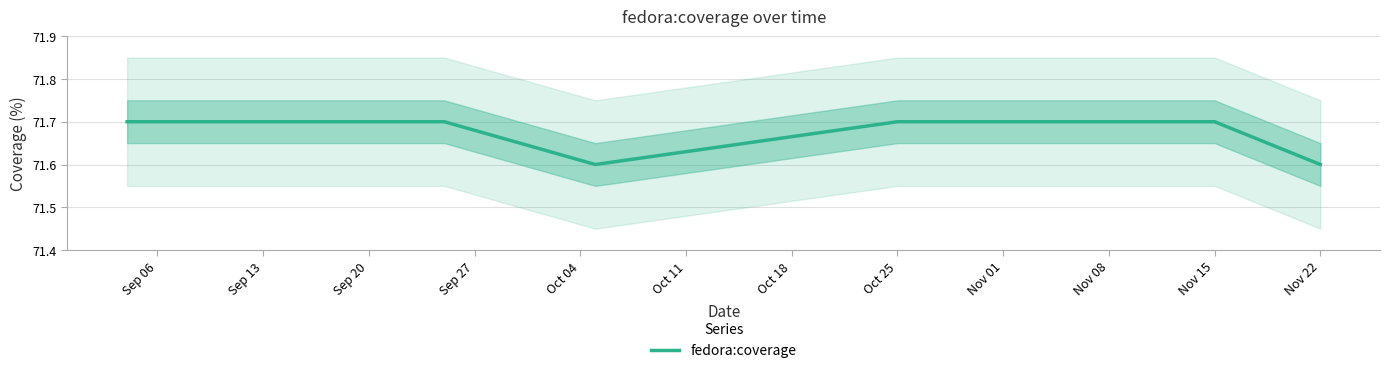

What is the ratio of the value at Sep 06 to the value at Nov 01?

1.0